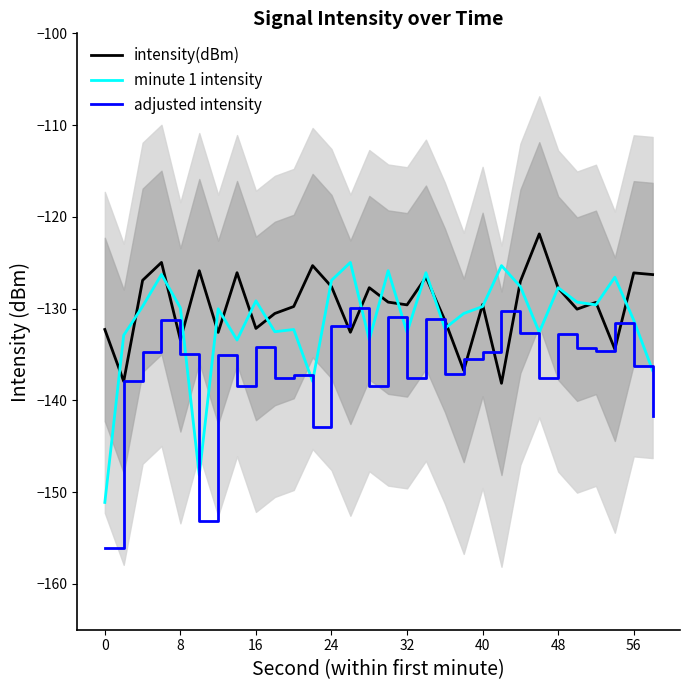

What is the highest value of the minute 1 intensity series?

-125.0